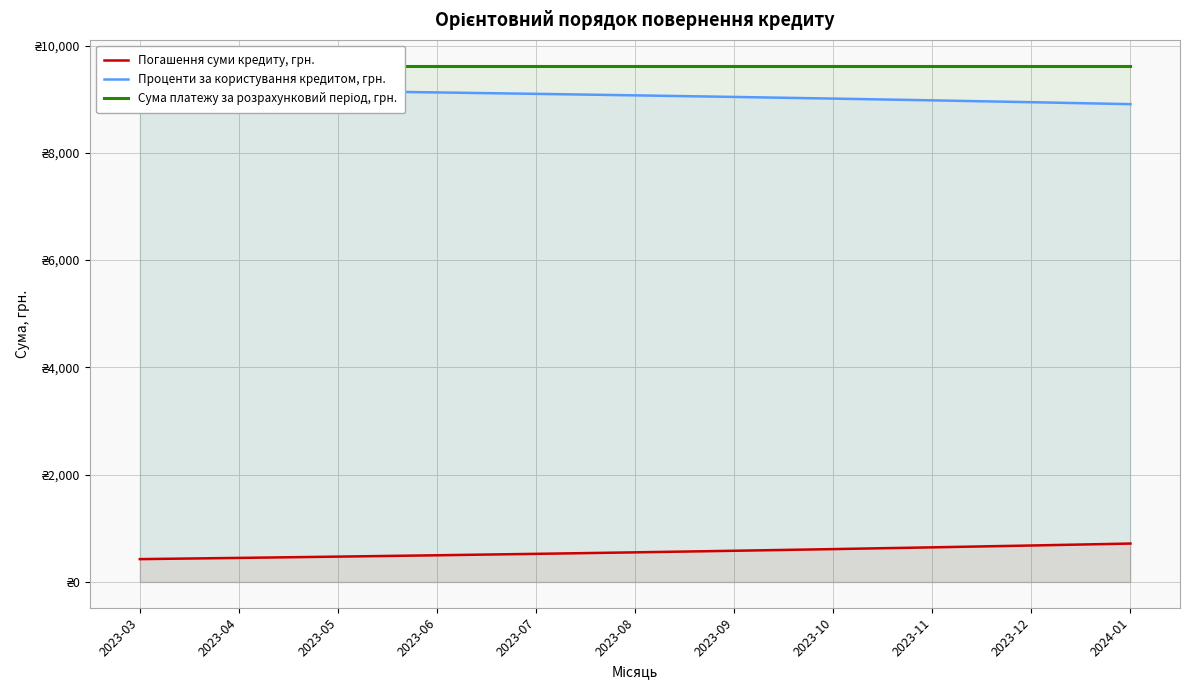

What is the average value of the Проценти за користування кредитом, грн. series?

9064.6